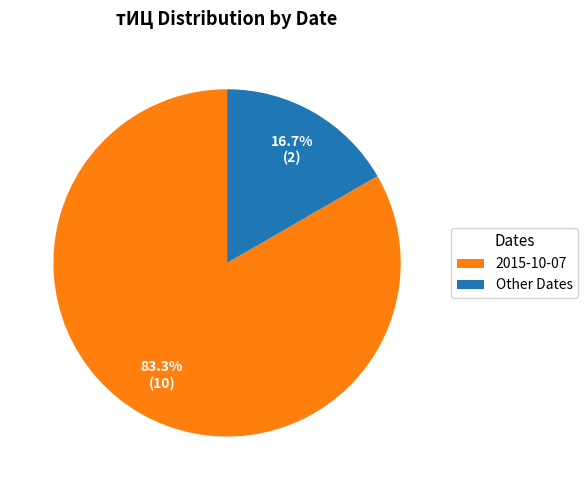

Rank the categories by value from highest to lowest.

2015-10-07, Other Dates